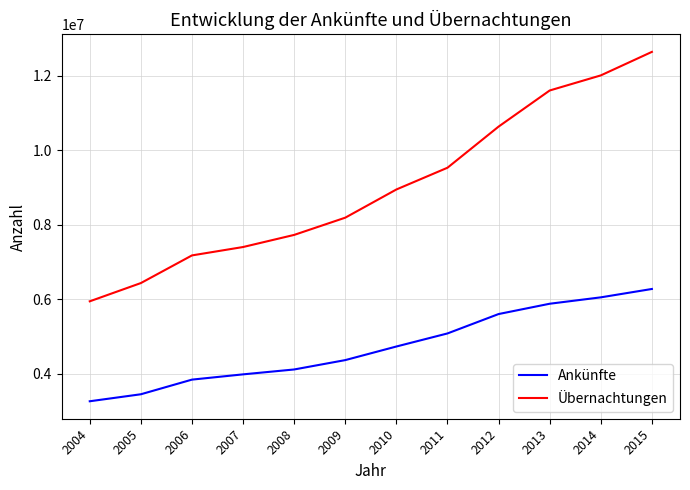

At how many categories does at least one series exceed 5457692?

12